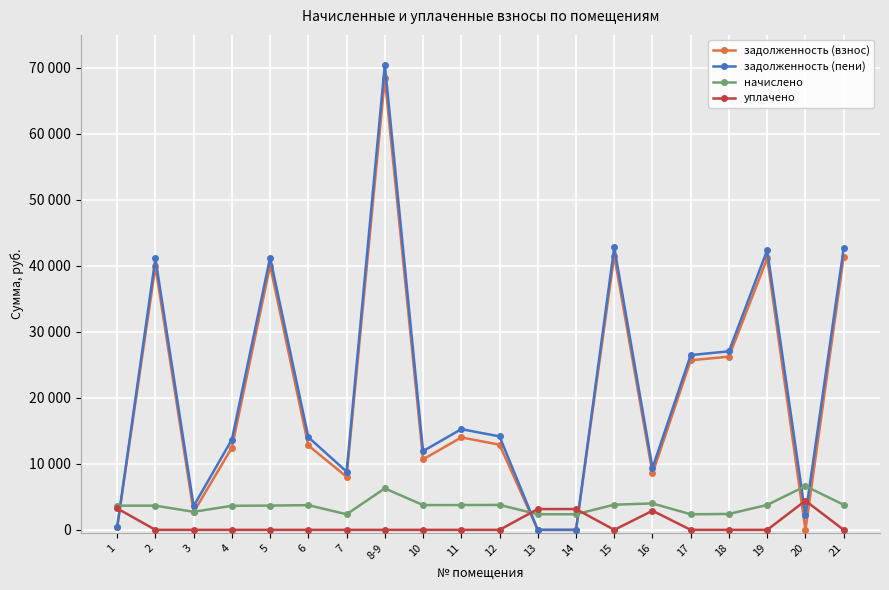

At 2, list the series in order from smallest to largest.

уплачено, начислено, задолженность (взнос), задолженность (пени)